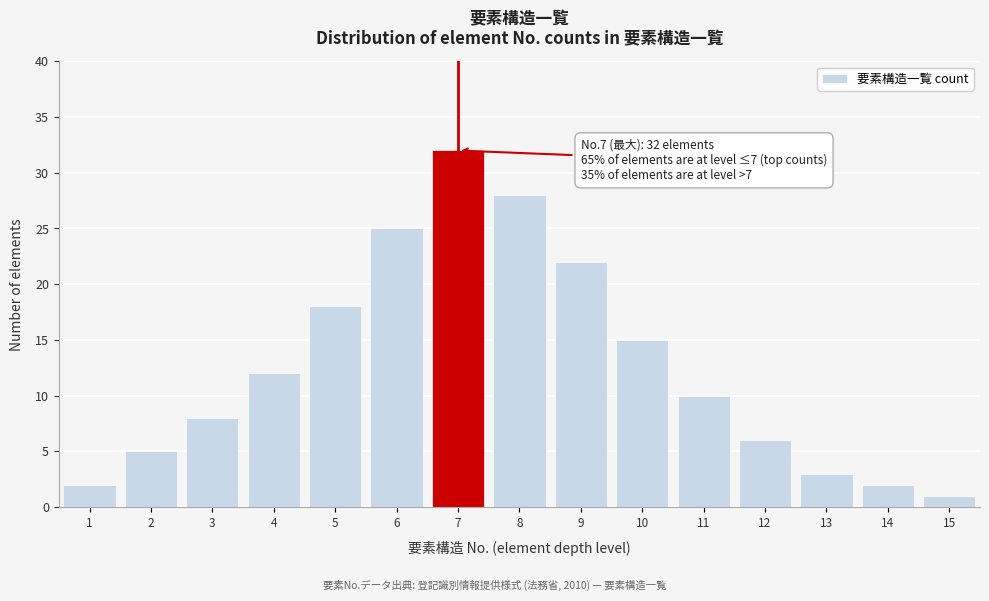

Reading left to right, transcribe all the data shown in this chart.

2	5	8	12	18	25	32	28	22	15	10	6	3	2	1